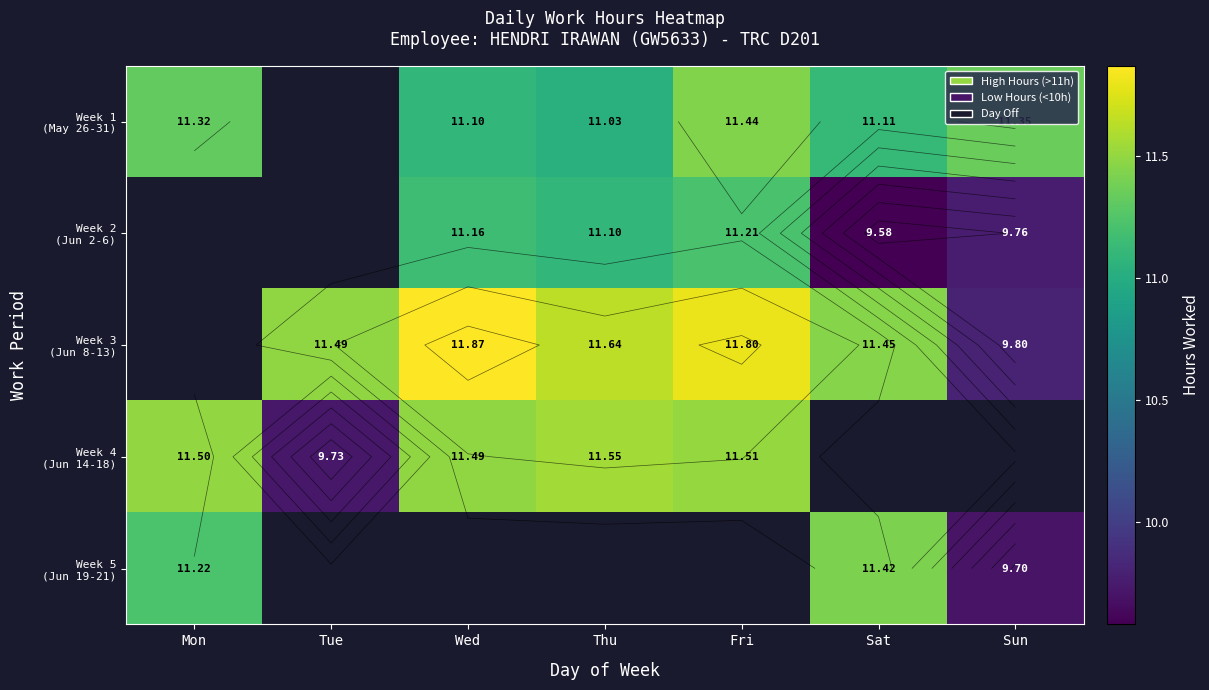

What is the smallest value displayed?

9.6